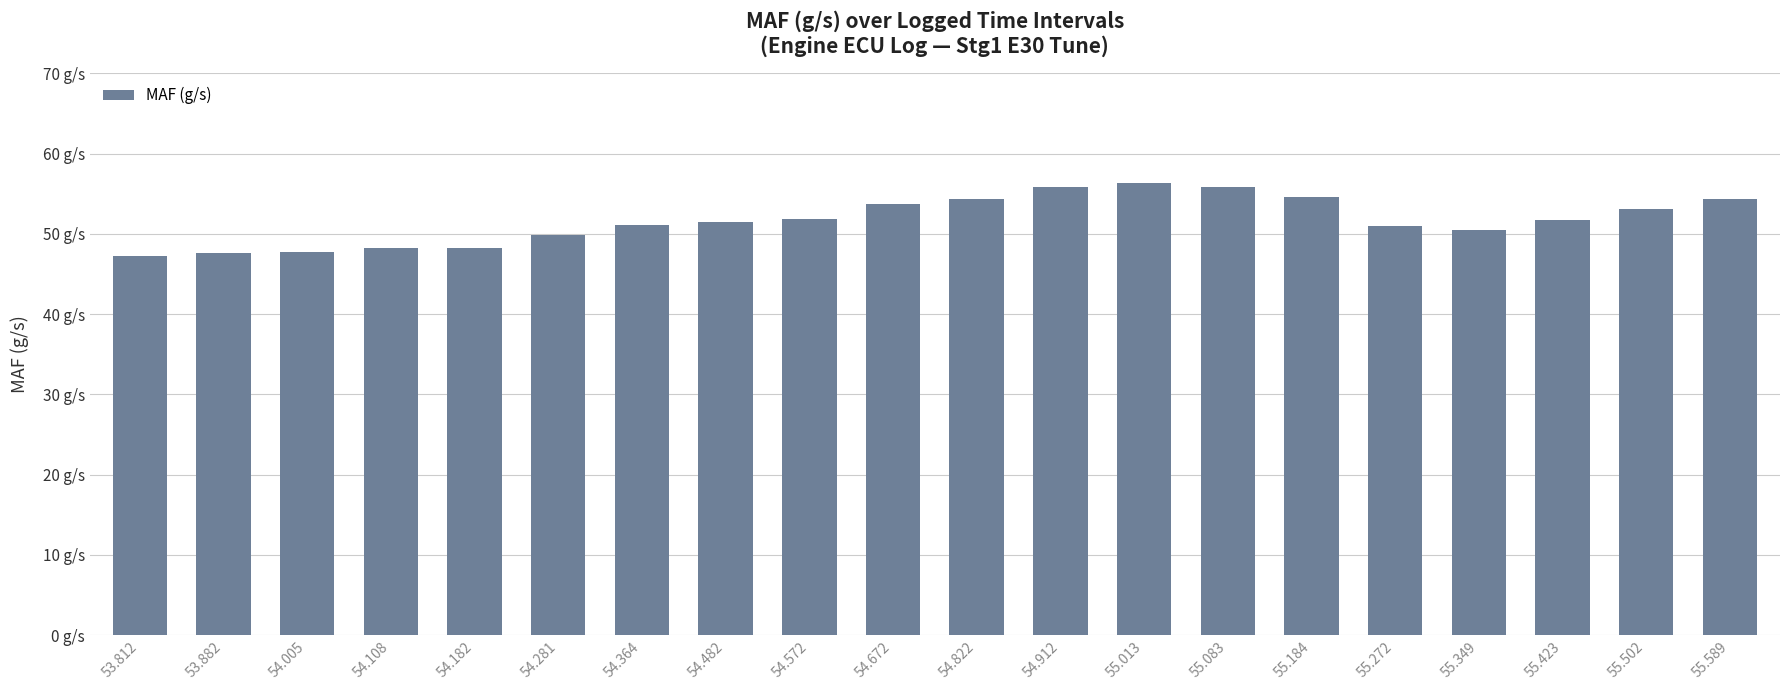

What is the value of the 3rd bar from the left?

47.7